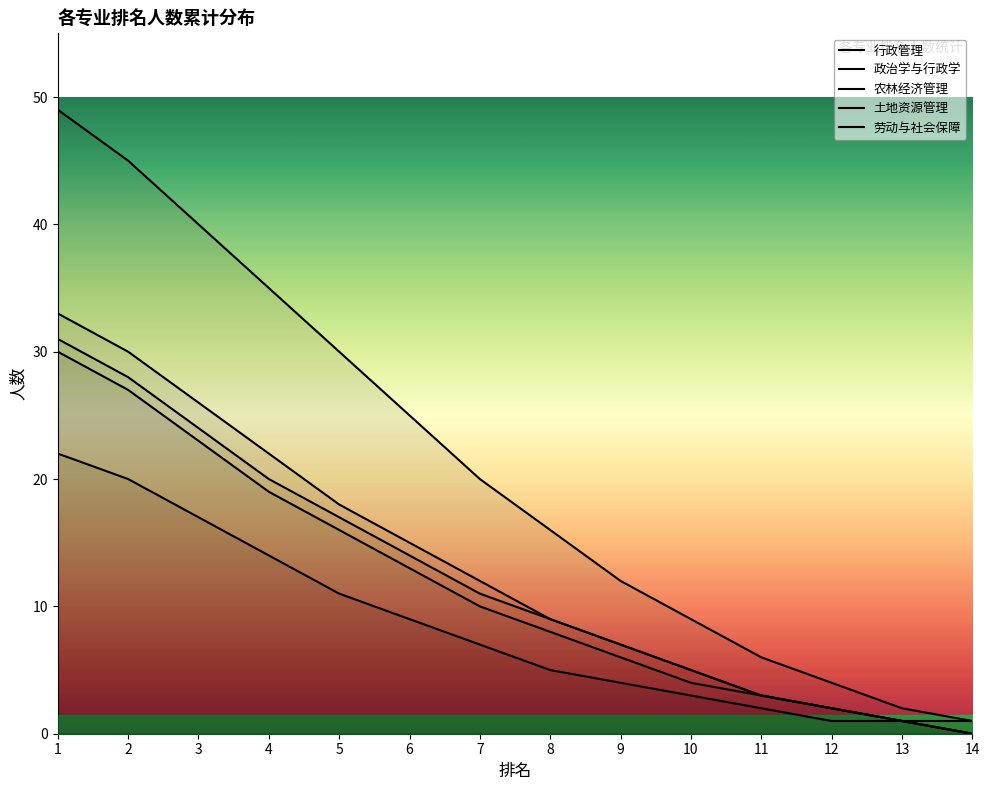

At which label does 农林经济管理 reach its peak?

1